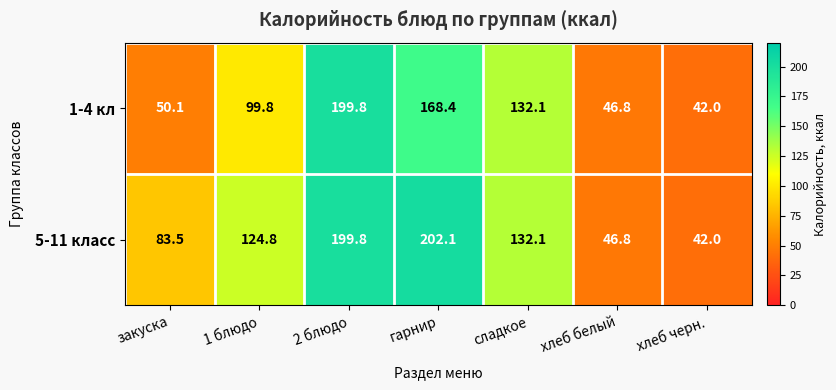

What is the sum of all 5-11 класс values?

831.1